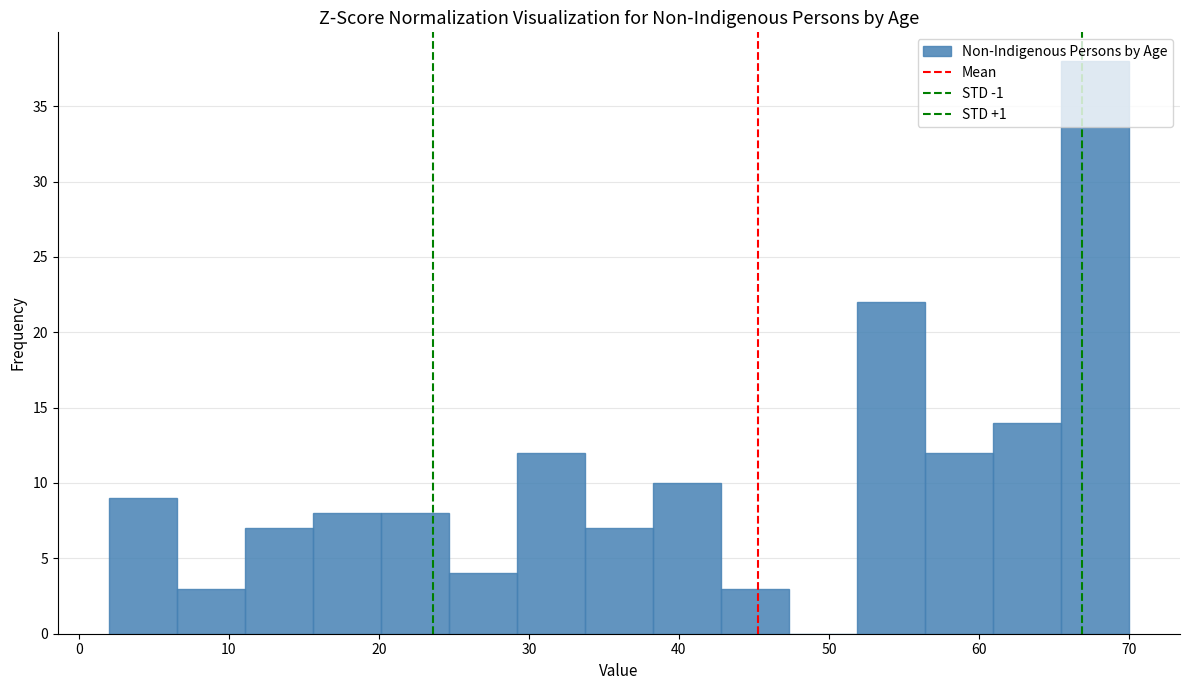

Reading left to right, list every bar in this chart as the range it spans on the x-axis followed by its height. Neither the bar edges nor the heights are printed on the chart, so give them approximately, as read against the axes.

2 to 7: 9
7 to 11: 3
11 to 16: 7
16 to 20: 8
20 to 25: 8
25 to 29: 4
29 to 34: 12
34 to 38: 7
38 to 43: 10
43 to 47: 3
47 to 52: 0
52 to 56: 22
56 to 61: 12
61 to 65: 14
65 to 70: 38